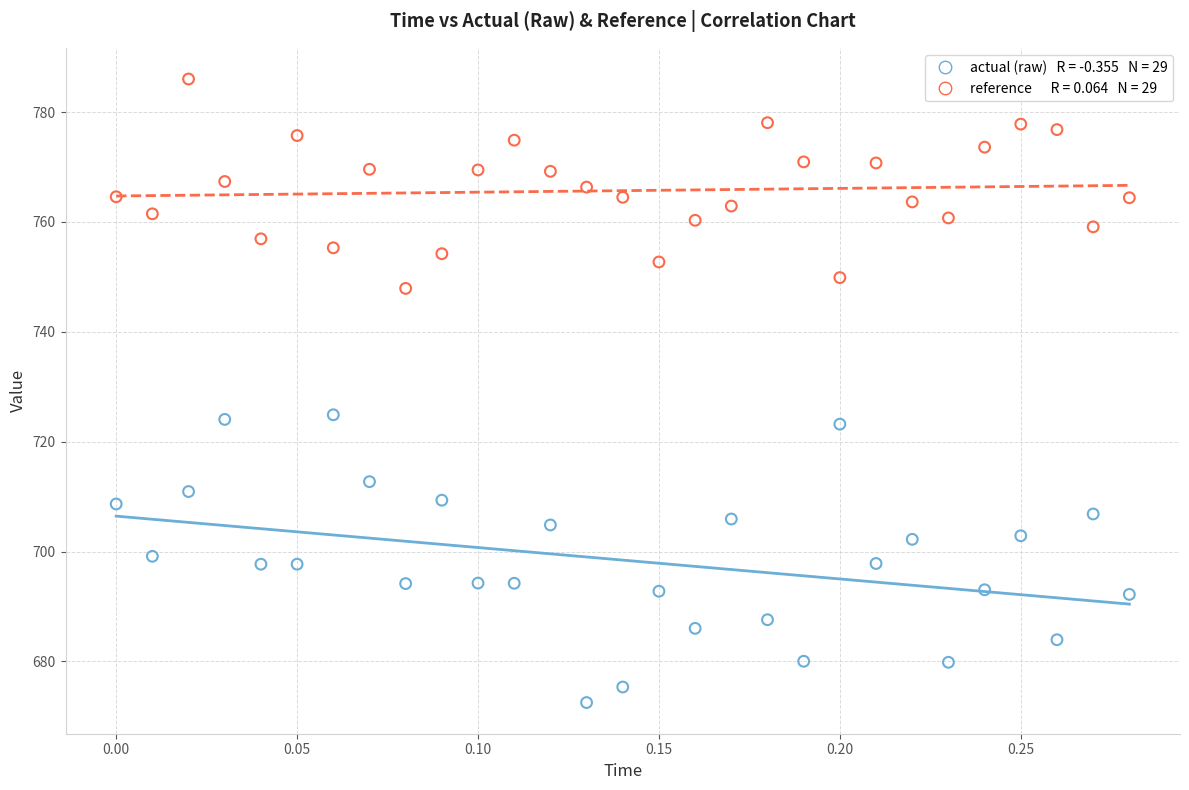

Across all data points, what is the range of X values (max minus min)?

0.3